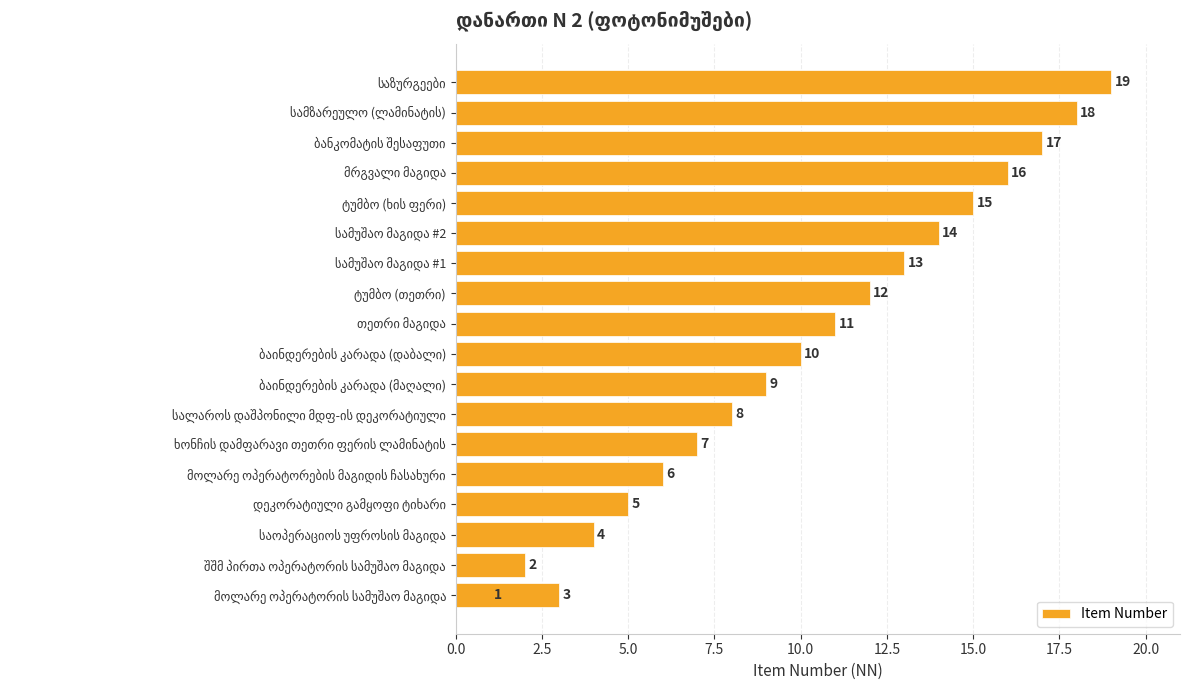

True or false: the data shows 4 at 5.0.

False